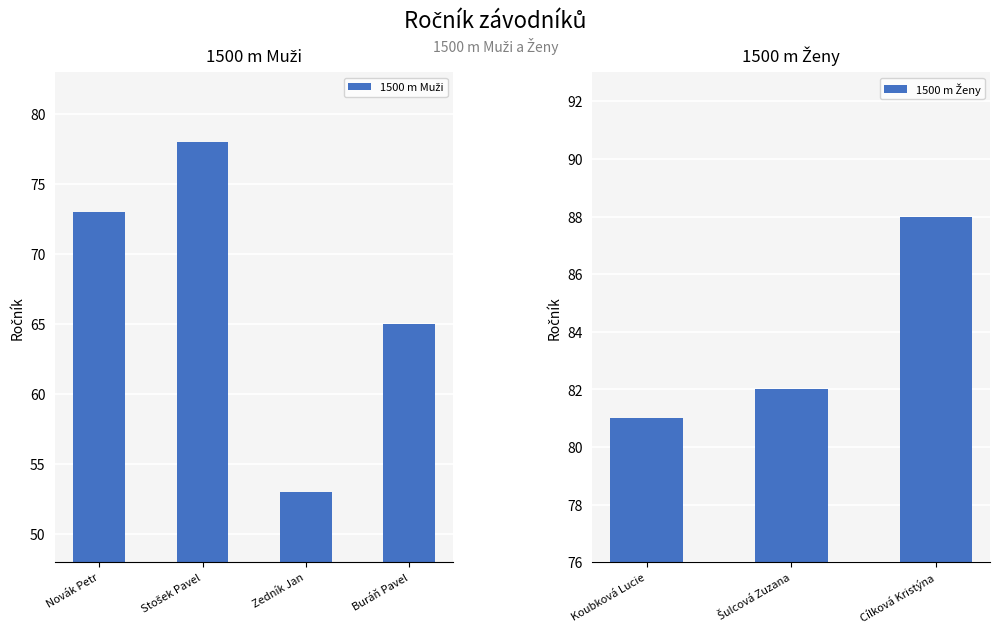

What is the smallest value displayed?

53